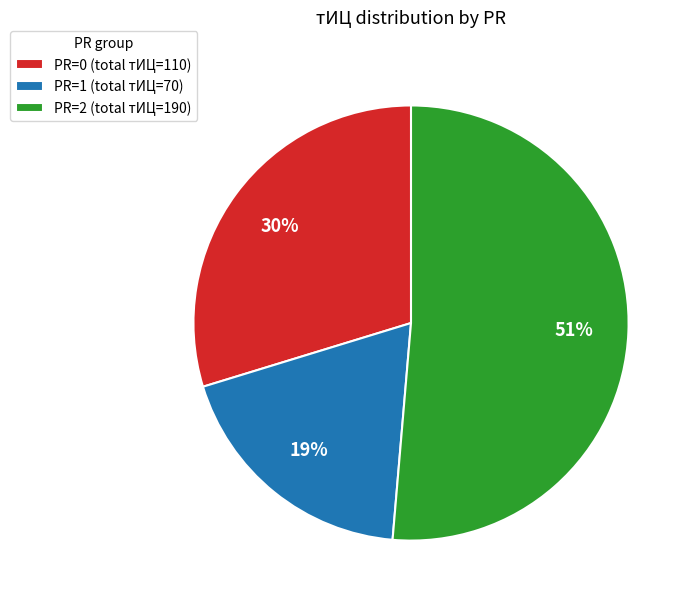

What is the ratio of the value at PR=2 (total тИЦ=190) to the value at PR=0 (total тИЦ=110)?

1.7